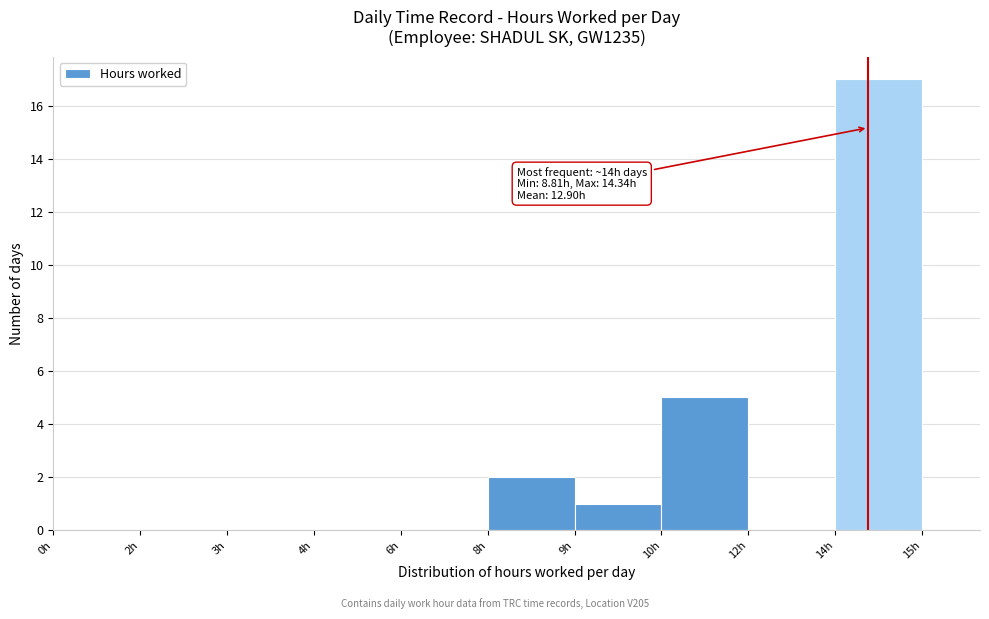

Reading left to right, extract all data points from this chart.

0h=0	2h=0	3h=0	4h=0	6h=0	8h=2	9h=1	10h=5	12h=0	14h=17